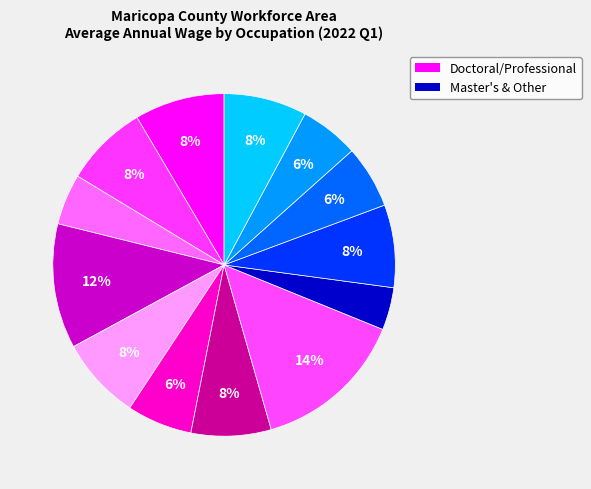

How many slices are in this pie chart?

13